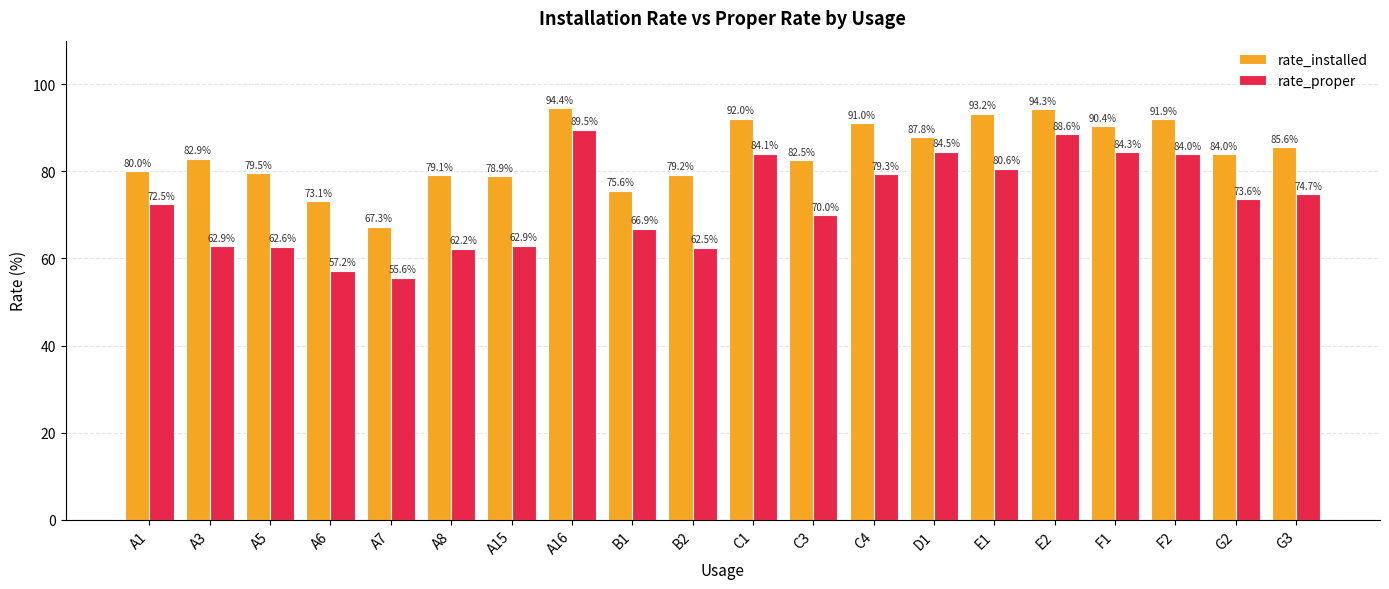

List the series in order of their overall mean, highest first.

rate_installed, rate_proper